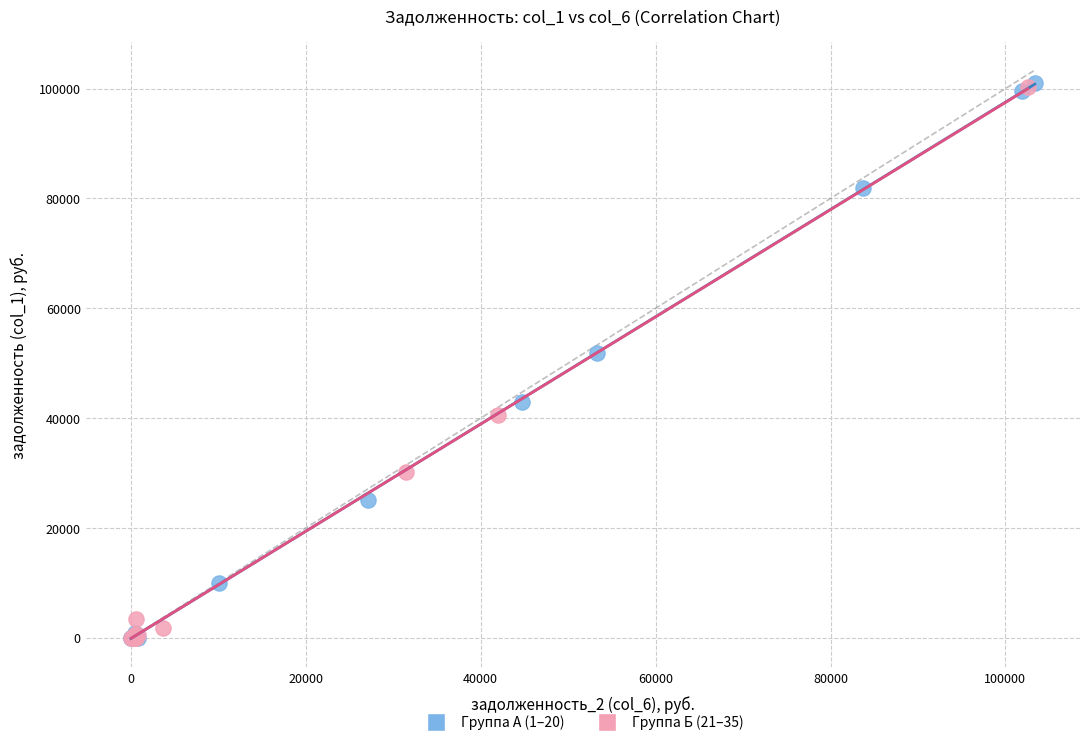

What are all the series names shown in the legend?

Группа А (1–20), Группа Б (21–35)